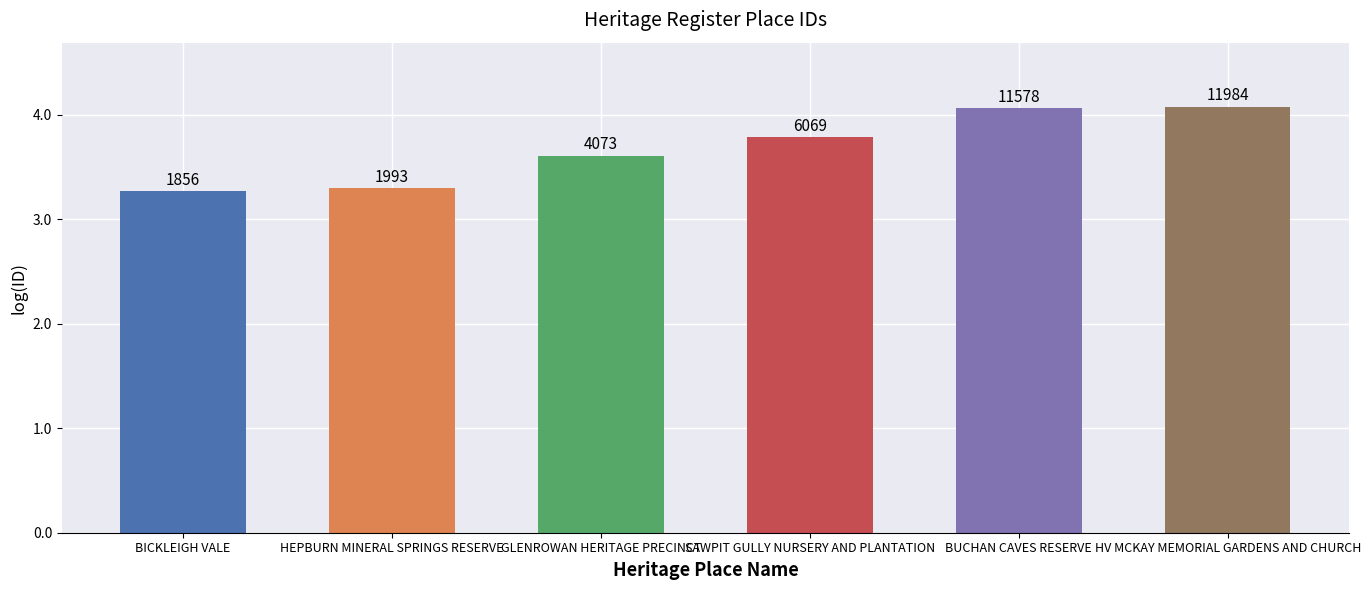

Read the value at SAWPIT GULLY NURSERY AND PLANTATION.

3.8